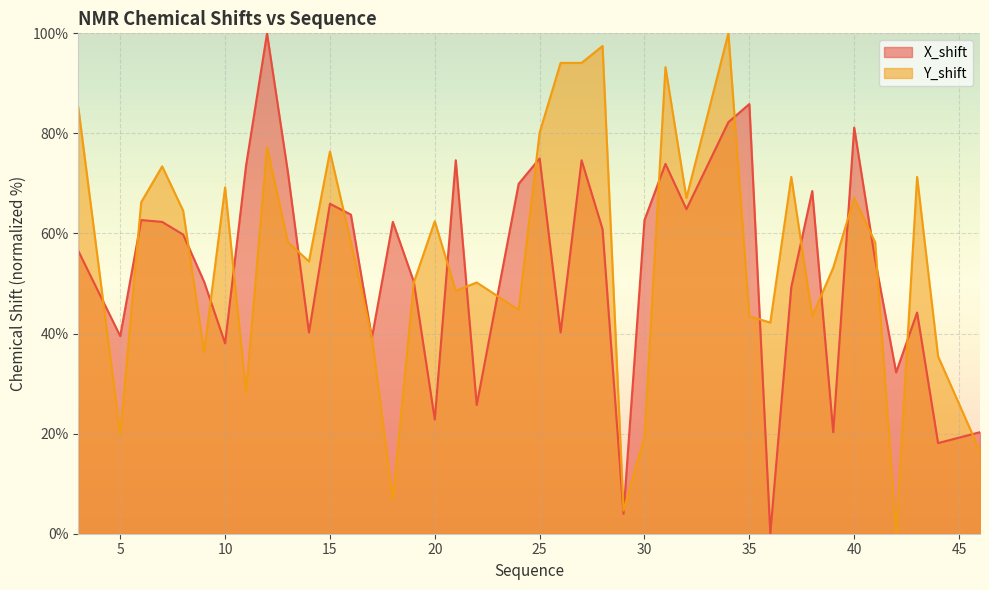

What is the maximum value shown in the chart?

100.0